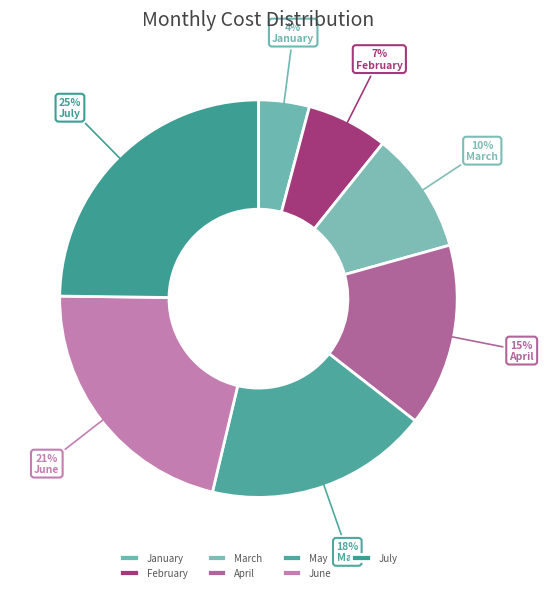

True or false: July accounts for 25% of the total.

True